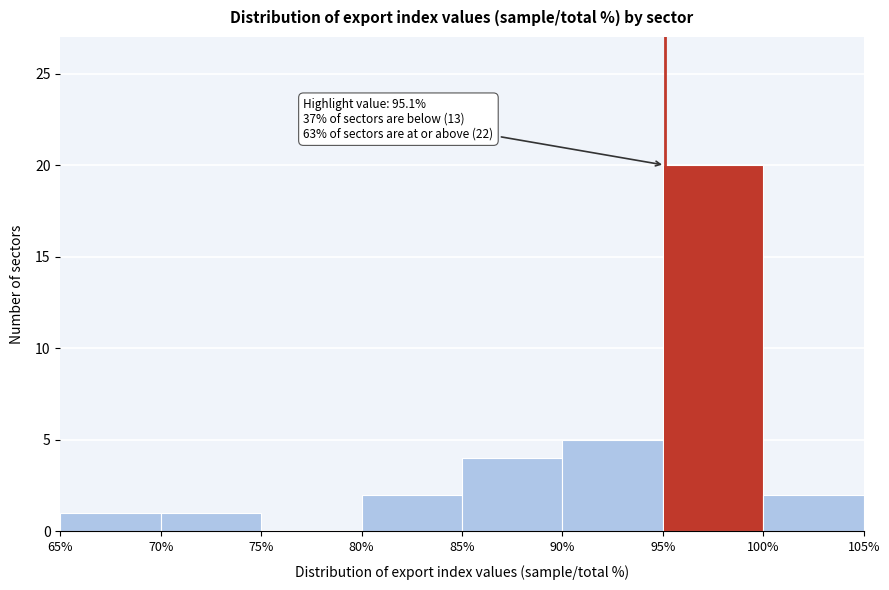

Over which range of the x-axis is the bar tallest?

95% to 100%